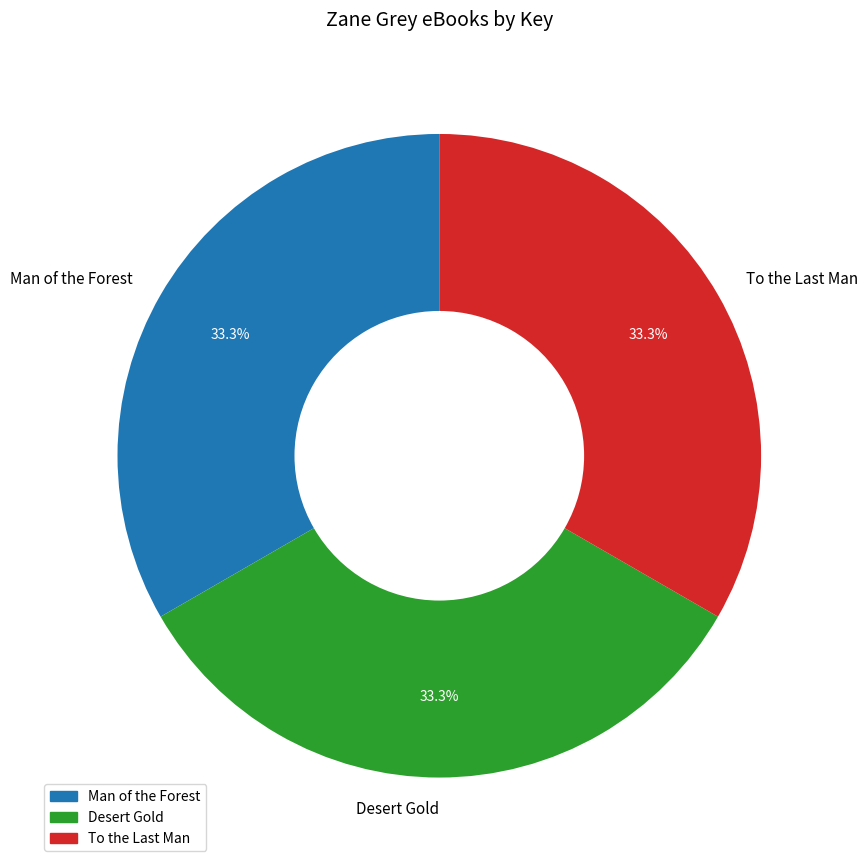

Does Man of the Forest account for over 50% of the chart?

No